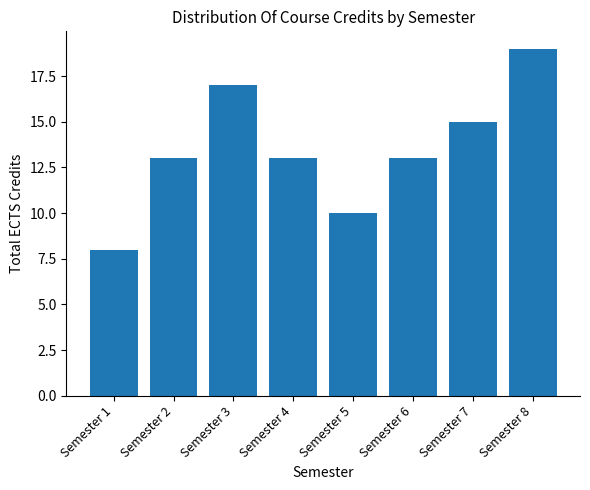

Which label corresponds to the smallest value in the chart?

Semester 1